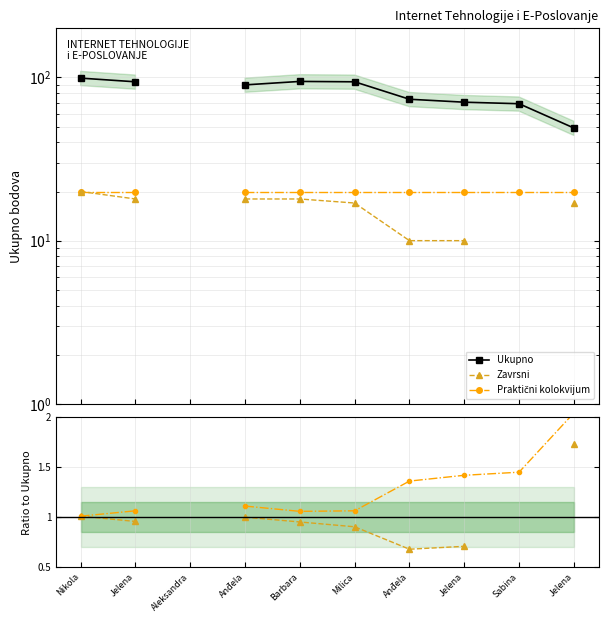

At which label does Praktični kolokvijum reach its minimum?

Nikola